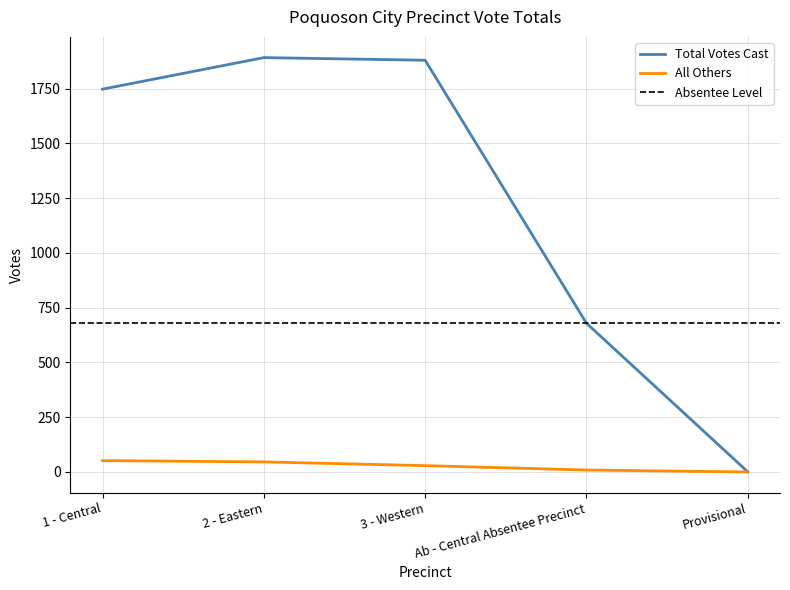

How many lines are shown in the chart?

2